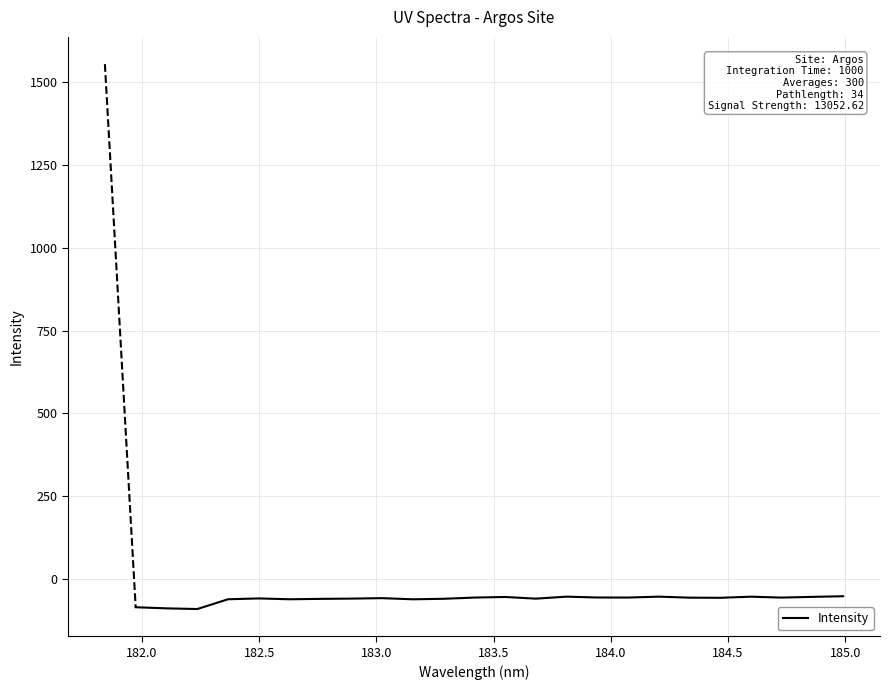

What is the minimum value shown in the chart?

-91.0